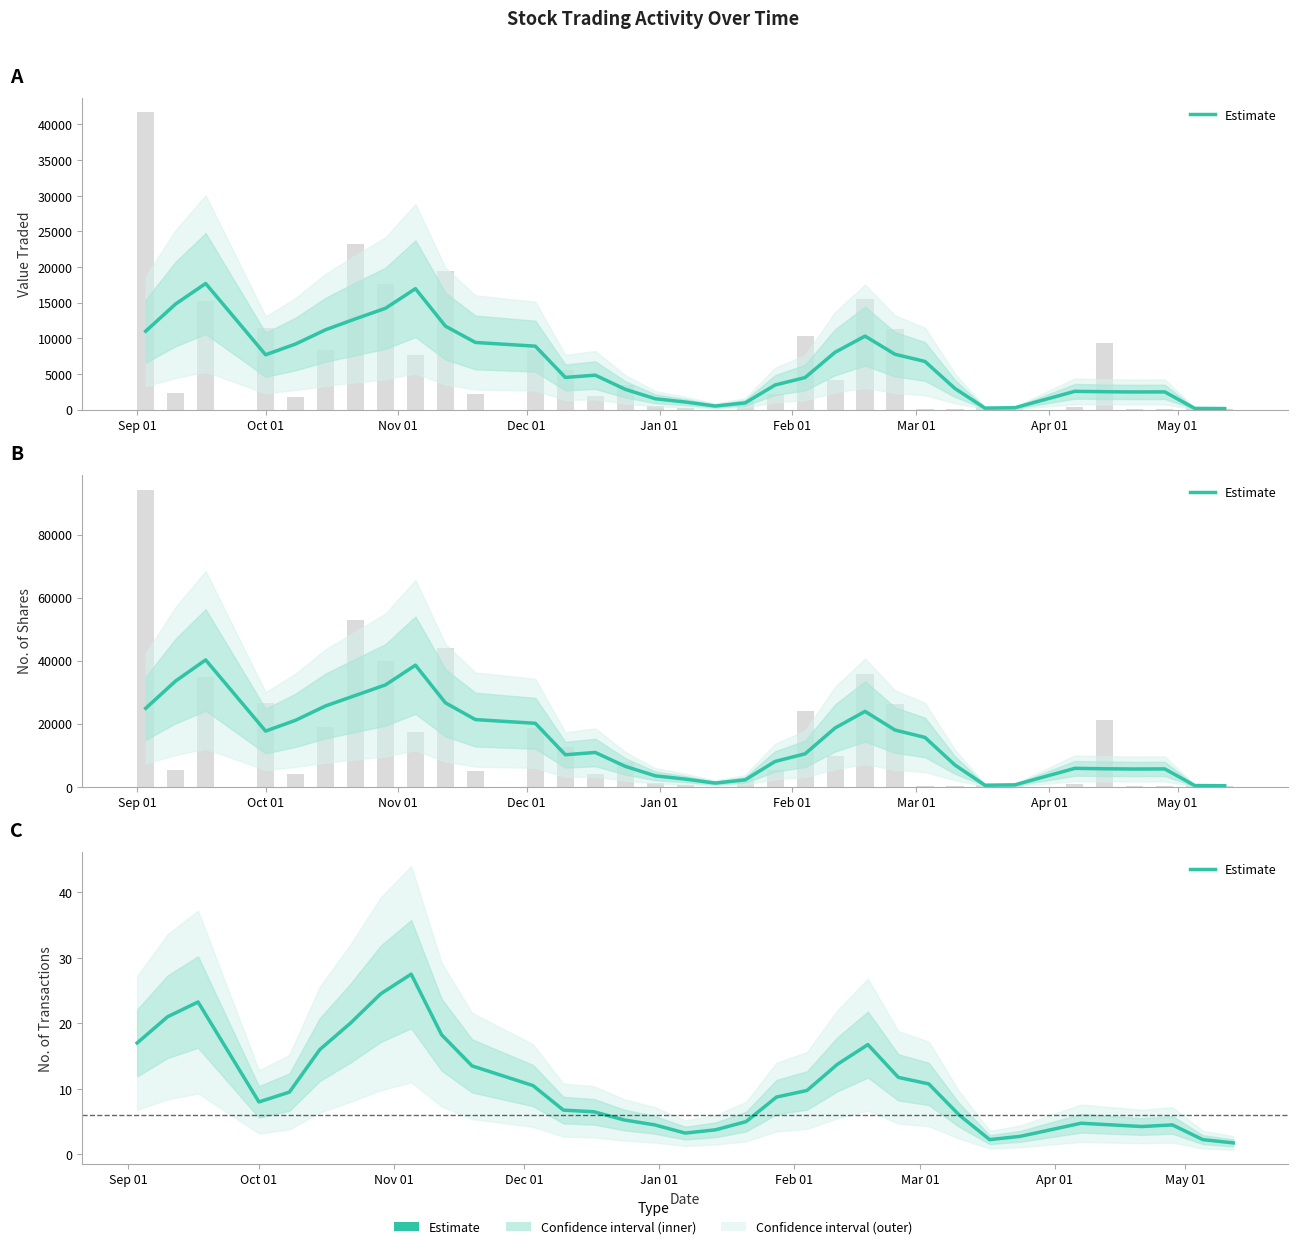

Are the bars horizontal?

No